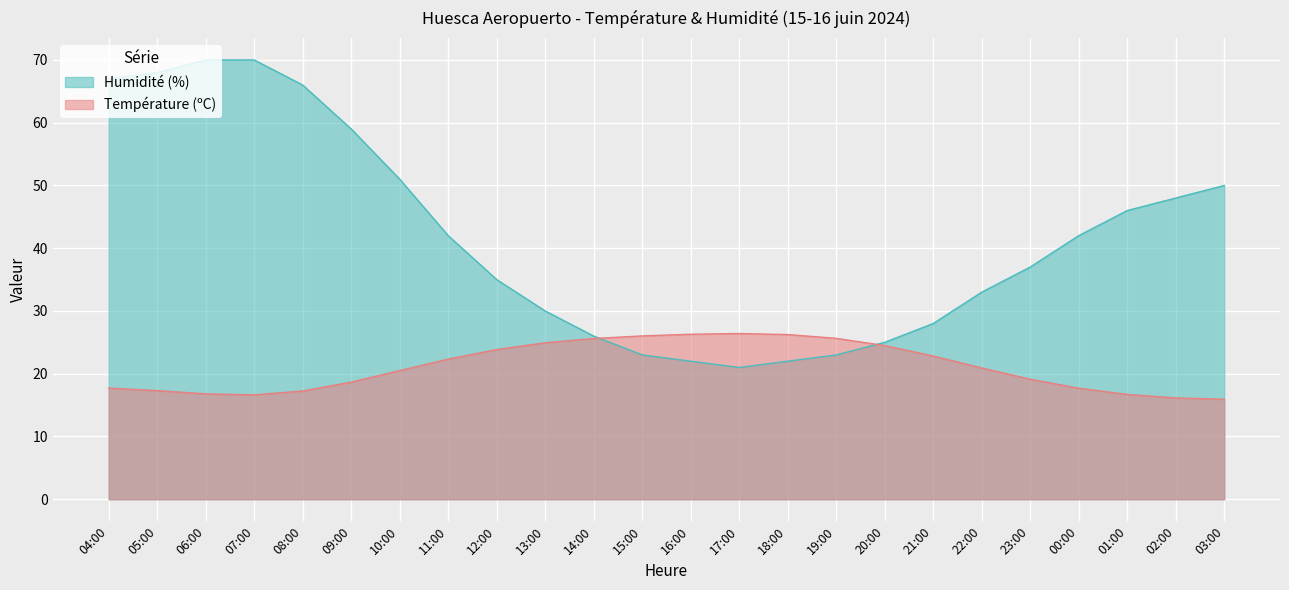

At which label does Température (ºC) reach its peak?

17:00